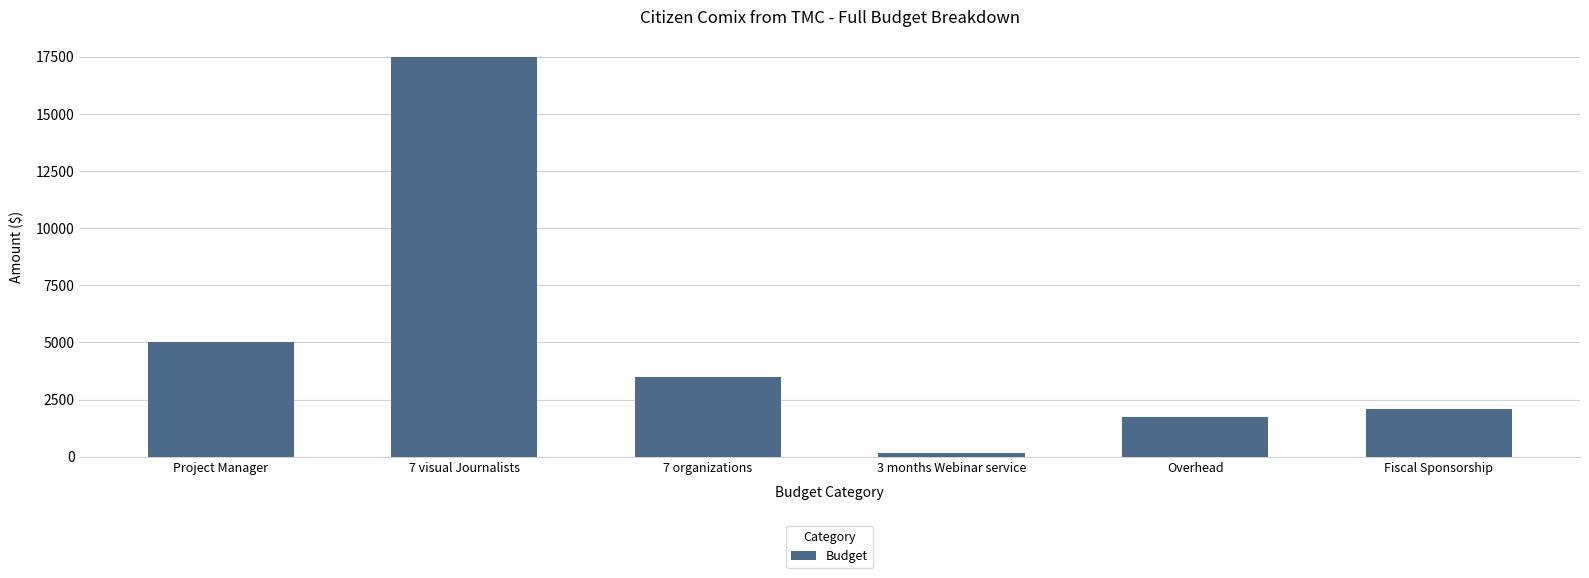

Are the bars grouped side by side (vs. stacked)?

No